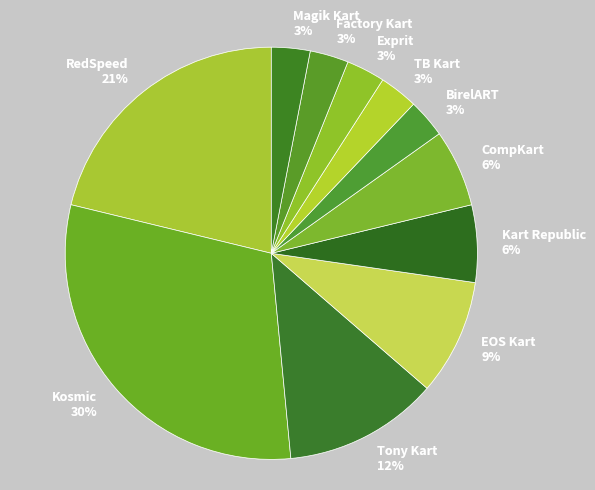

Is the sum of TB Kart and BirelART greater than half?

No